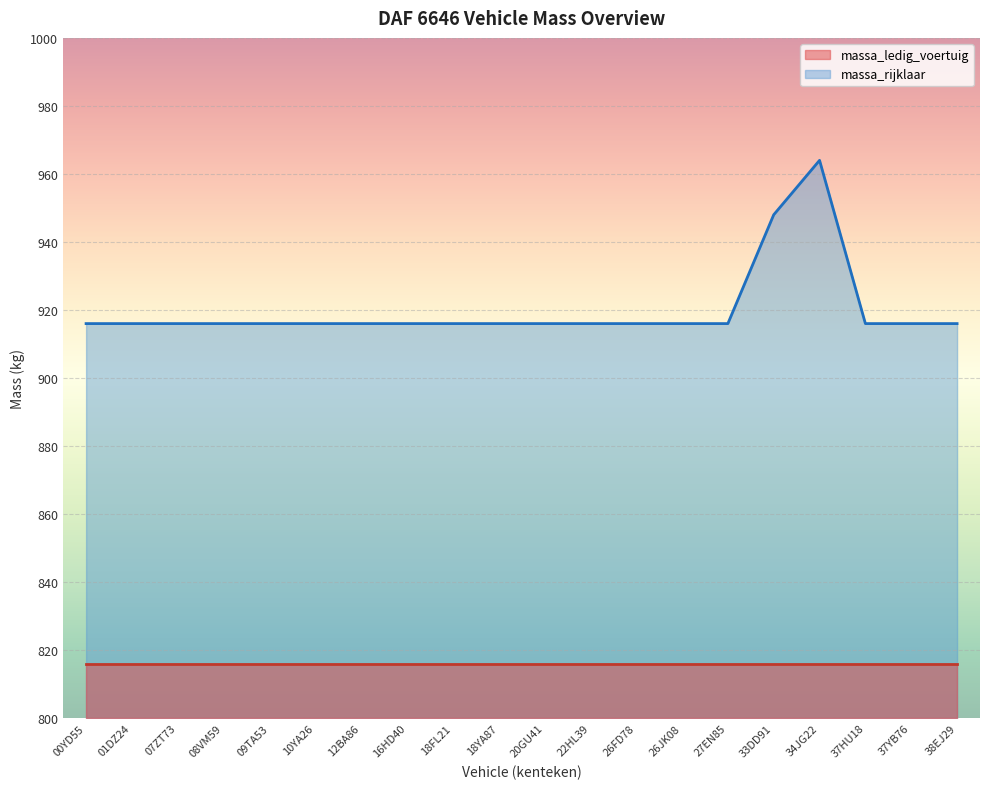

The chart shows a value of 221 at 16HD40. True or false?

False